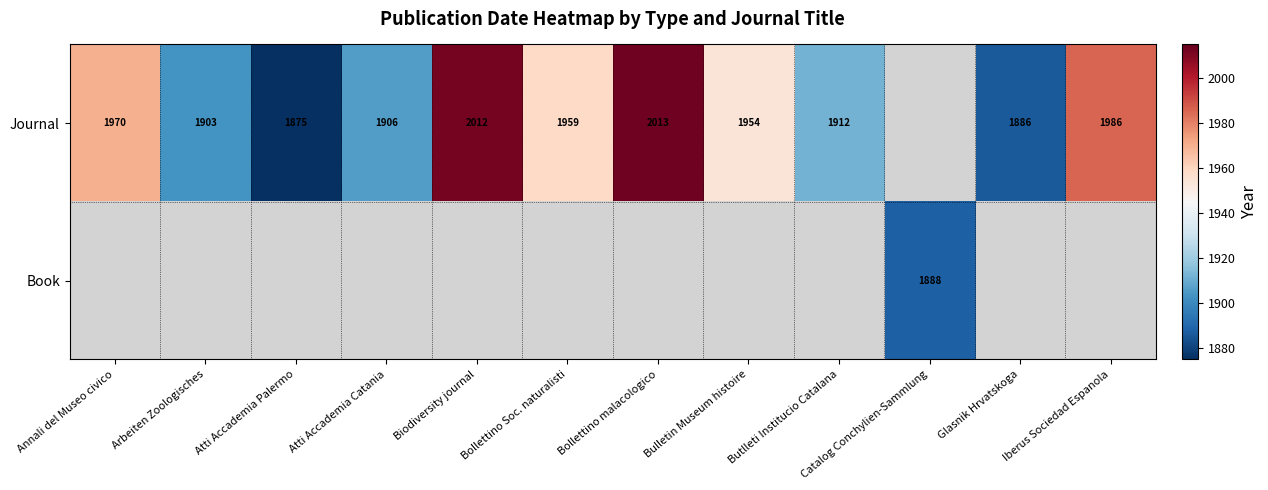

What is the sum of the Journal values at Annali del Museo civico and Glasnik Hrvatskoga?

3856